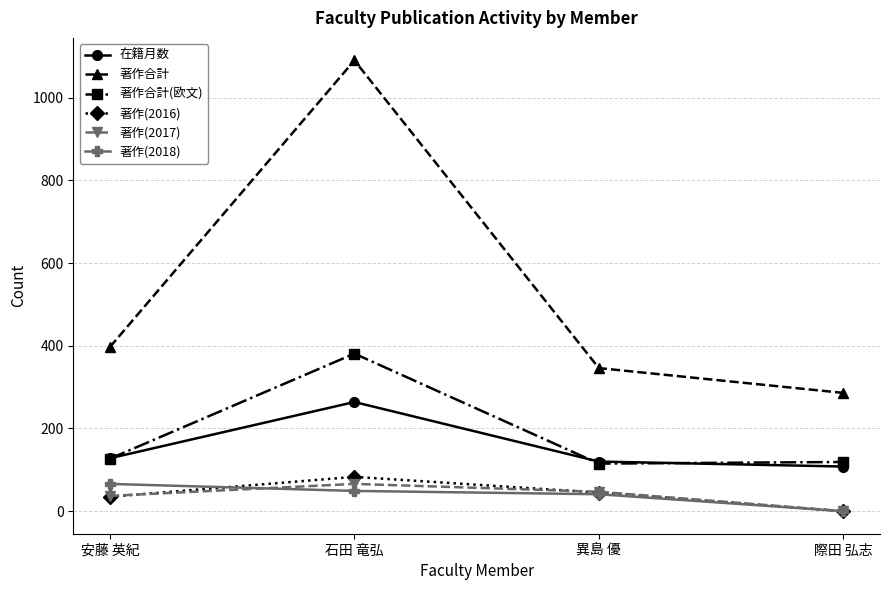

At which category does 著作(2017) reach its first local peak?

石田 竜弘